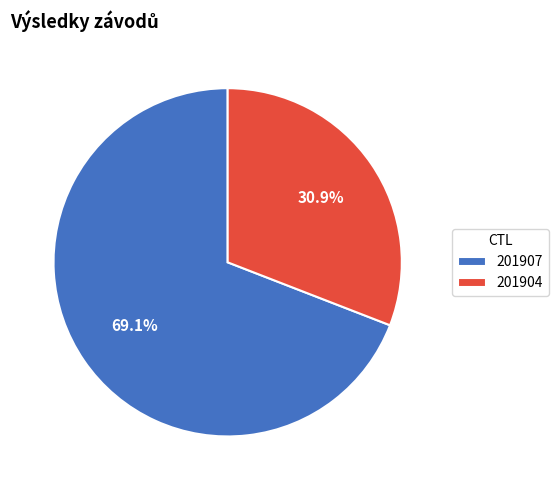

What is the majority slice?

201907